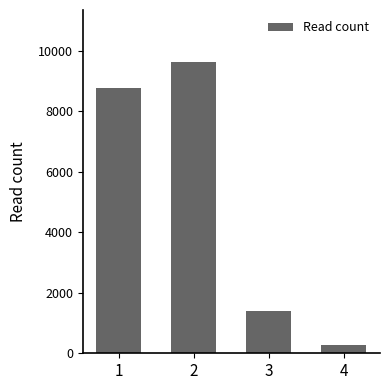

The value at 3 is 725. True or false?

False